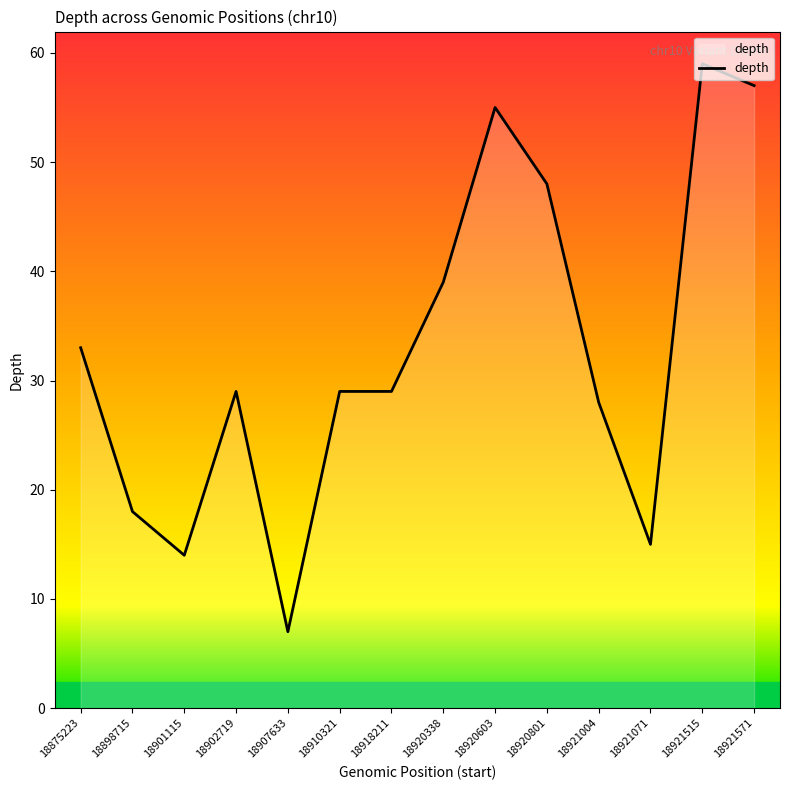

Reading right to left, extract all data points from this chart.

57	59	15	28	48	55	39	29	29	7	29	14	18	33